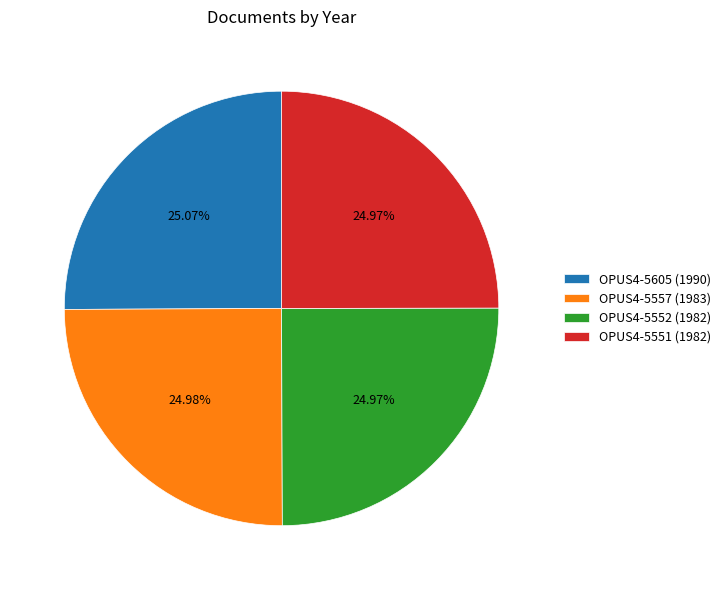

To the nearest percent, what percentage of the pie is OPUS4-5552?

25%